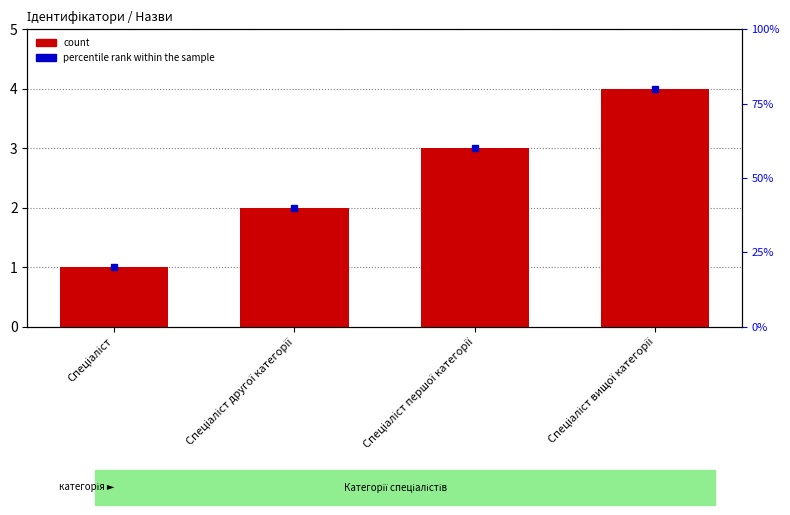

How many values are below 3?

2